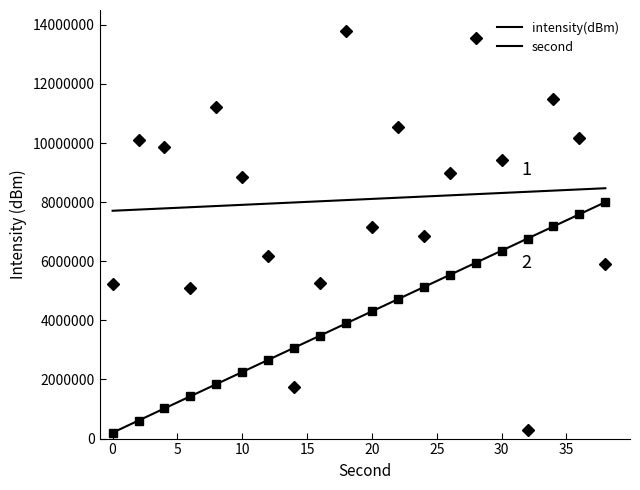

How many categories are shown in the chart?

20